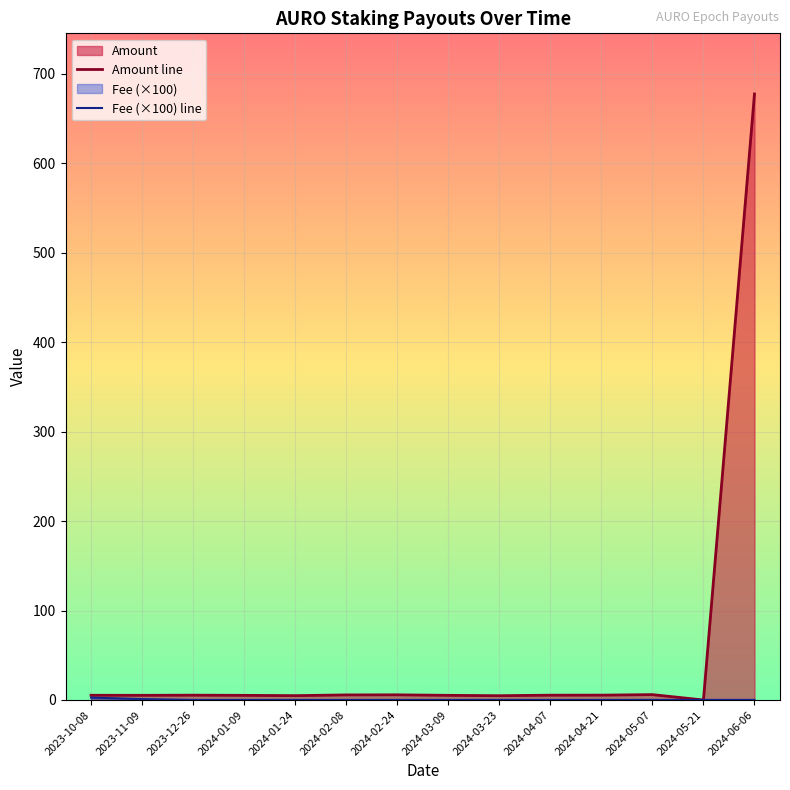

The chart shows a value of 677.6 at 2024-06-06. True or false?

True